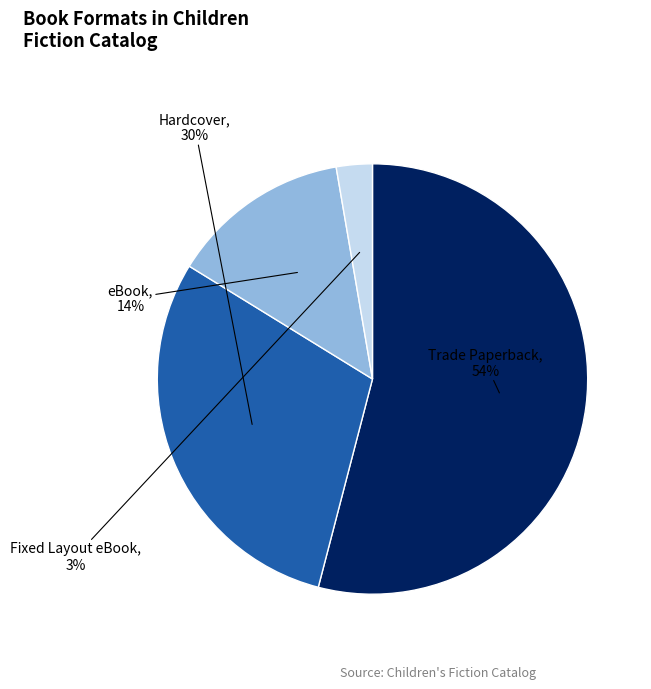

To the nearest percent, what percentage of the pie is Fixed Layout eBook?

3%